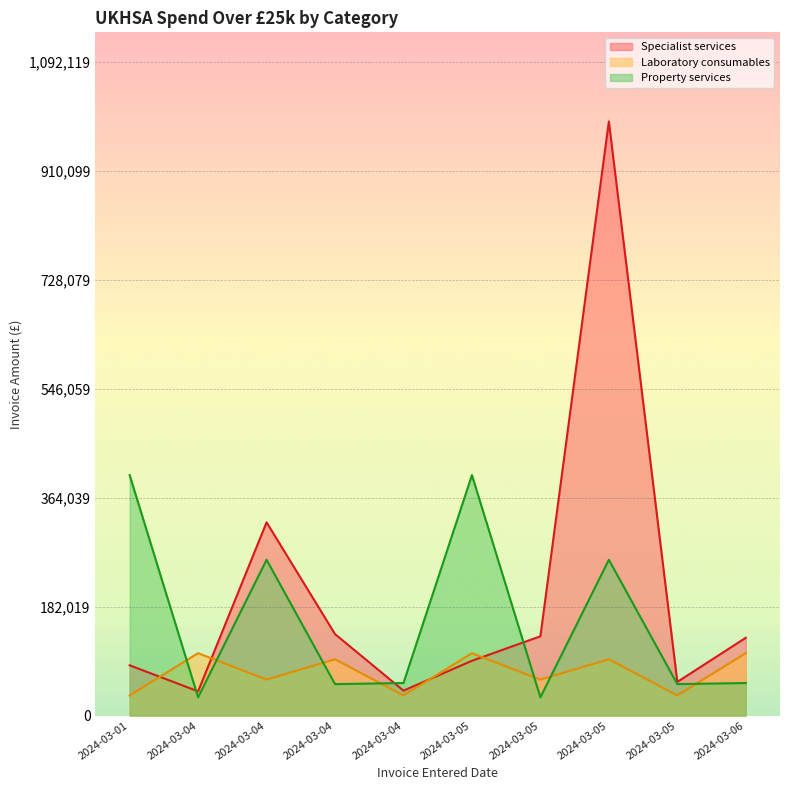

Does the chart display data point markers on the line(s)?

No